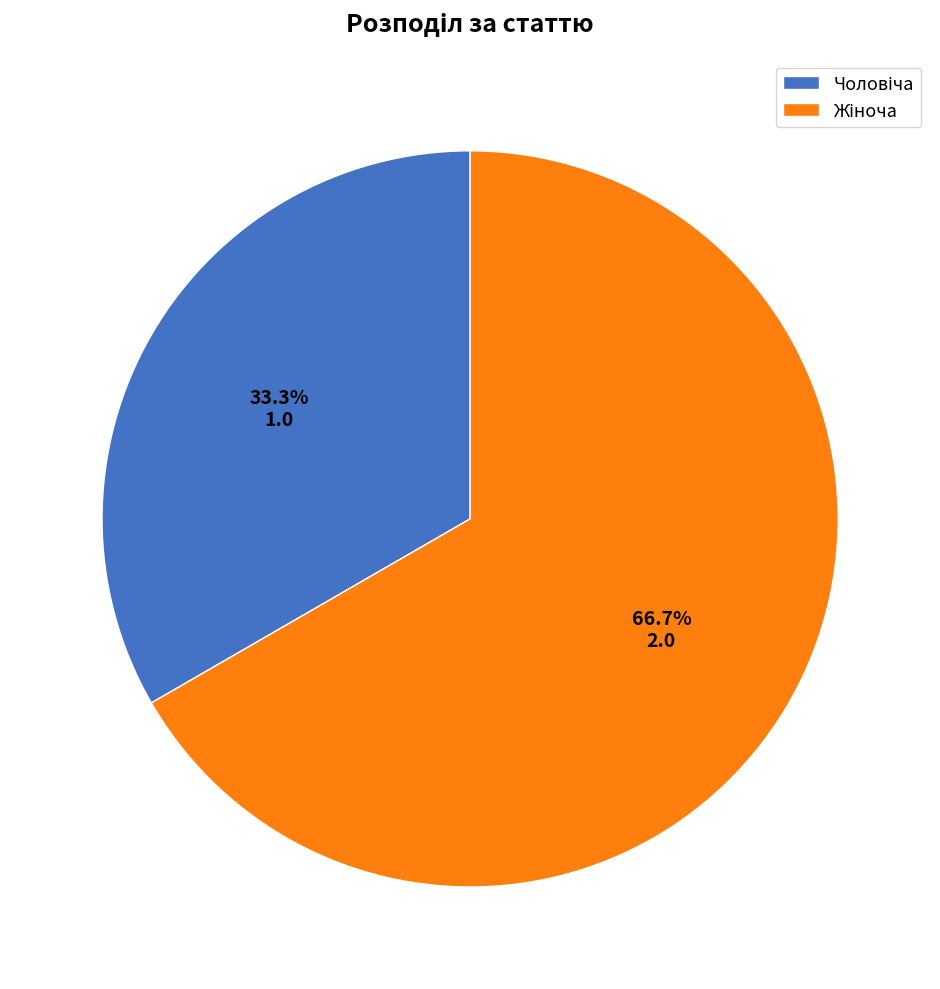

Is there any slice that represents more than half of the pie?

Yes